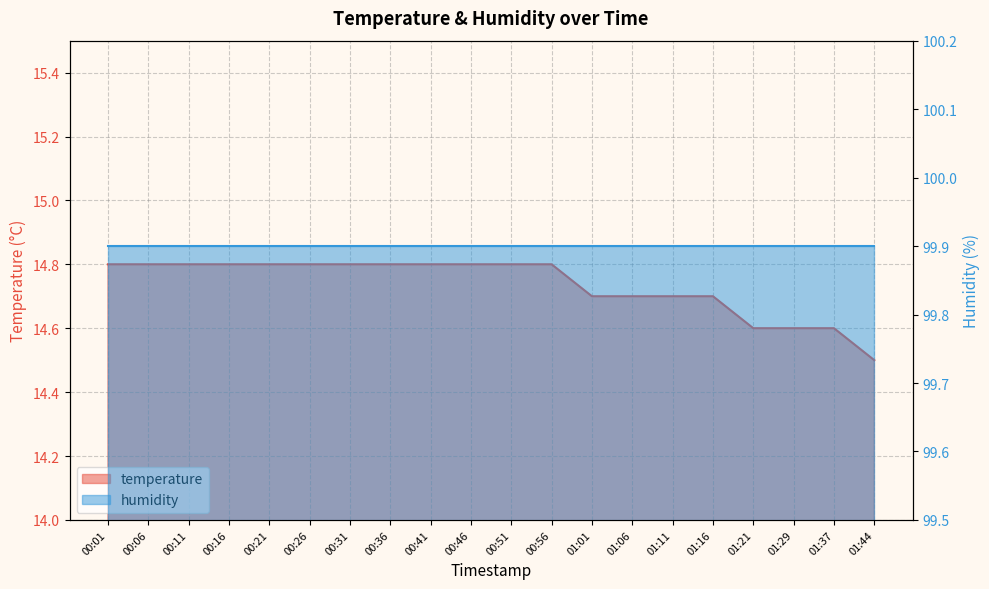

Which label corresponds to the largest value in the chart?

00:01